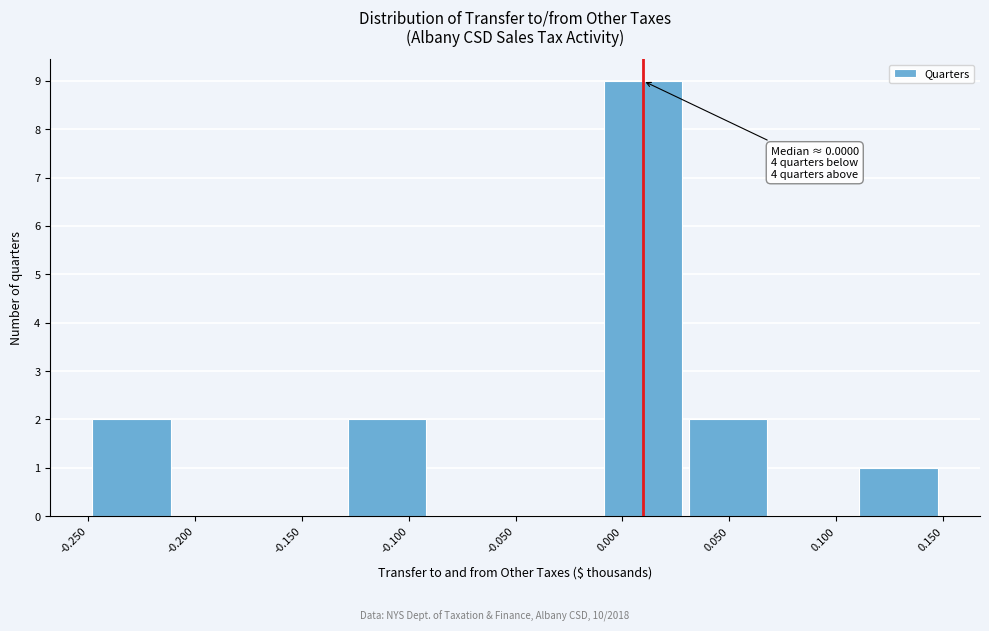

Which range on the x-axis has the tallest bar?

-0.01 to 0.03